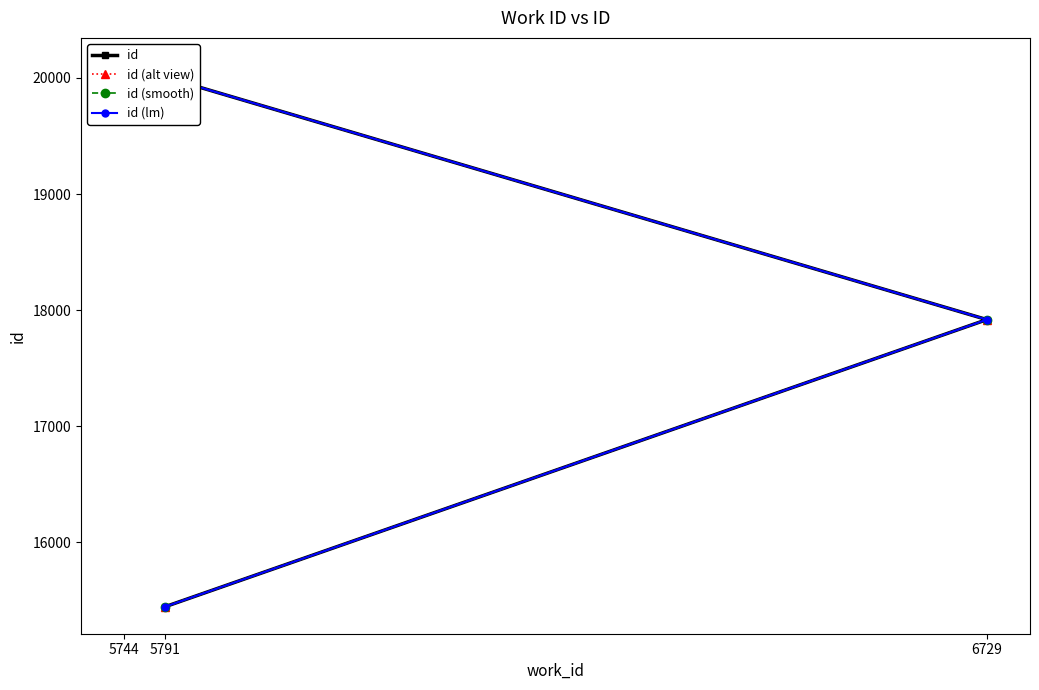

What is the sum of all id values?

53478